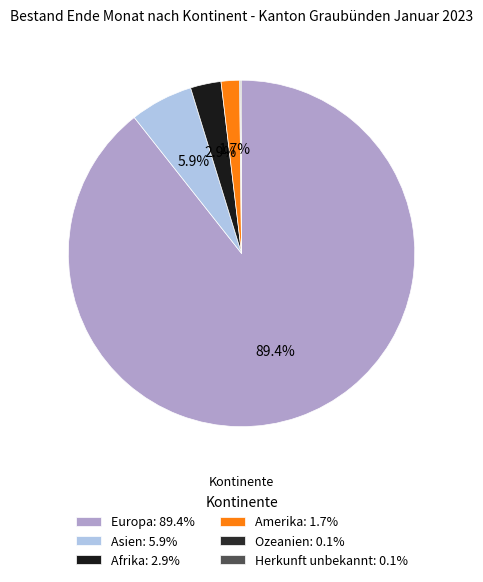

How many segments does this pie chart have?

6